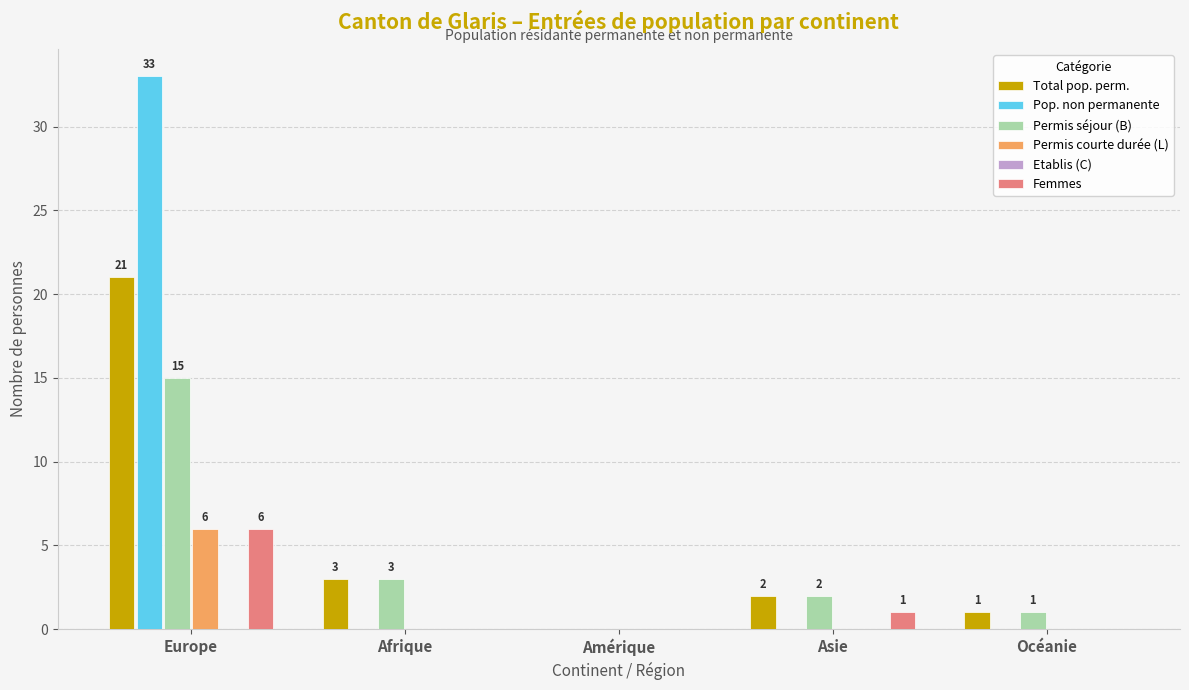

How many groups of bars are there?

5